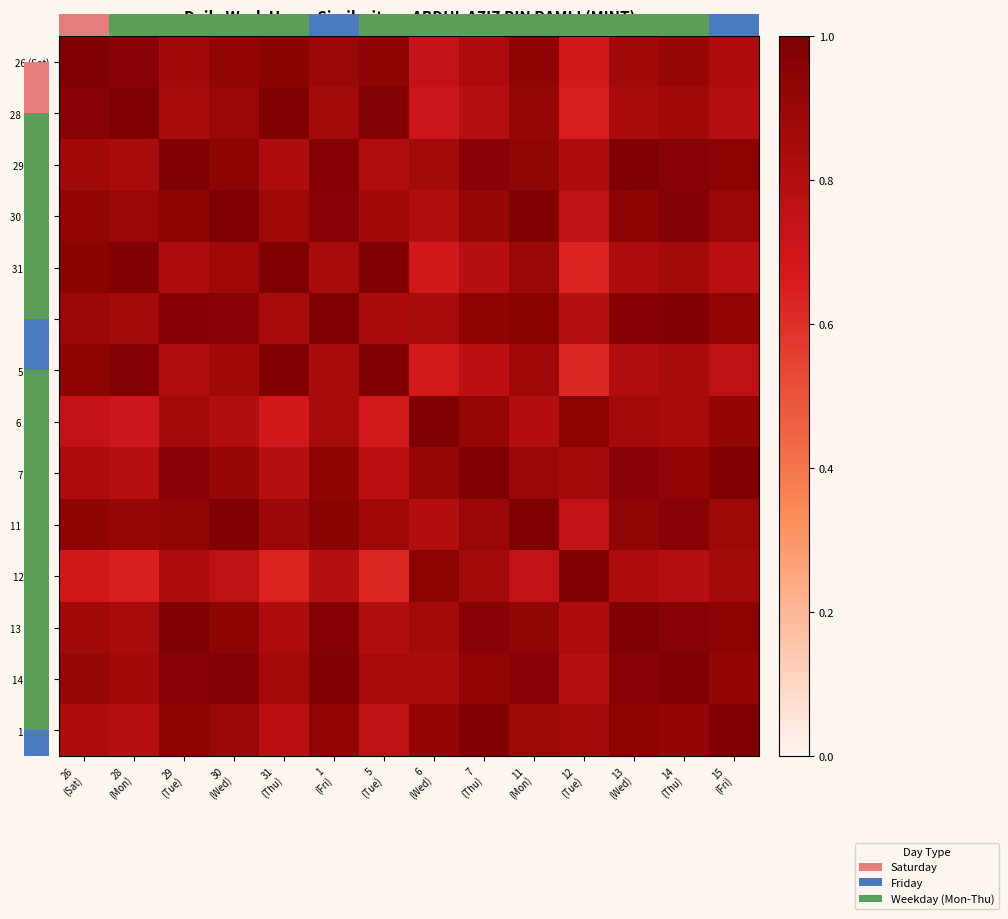

True or false: 1 (Fri) has a value of 0.9 at 26 (Sat).

True